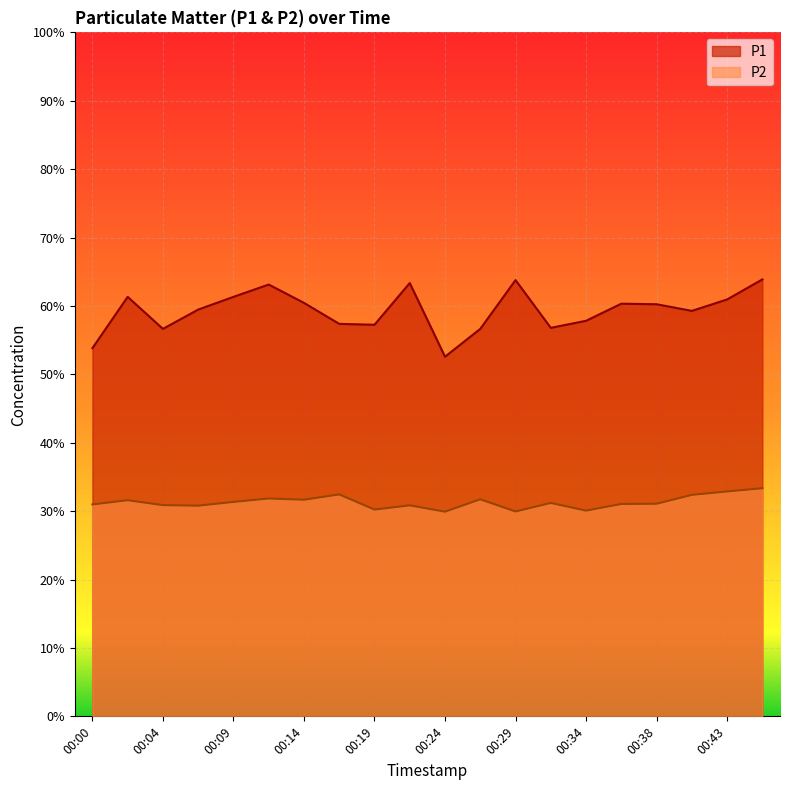

Count the number of categories in the chart.

20